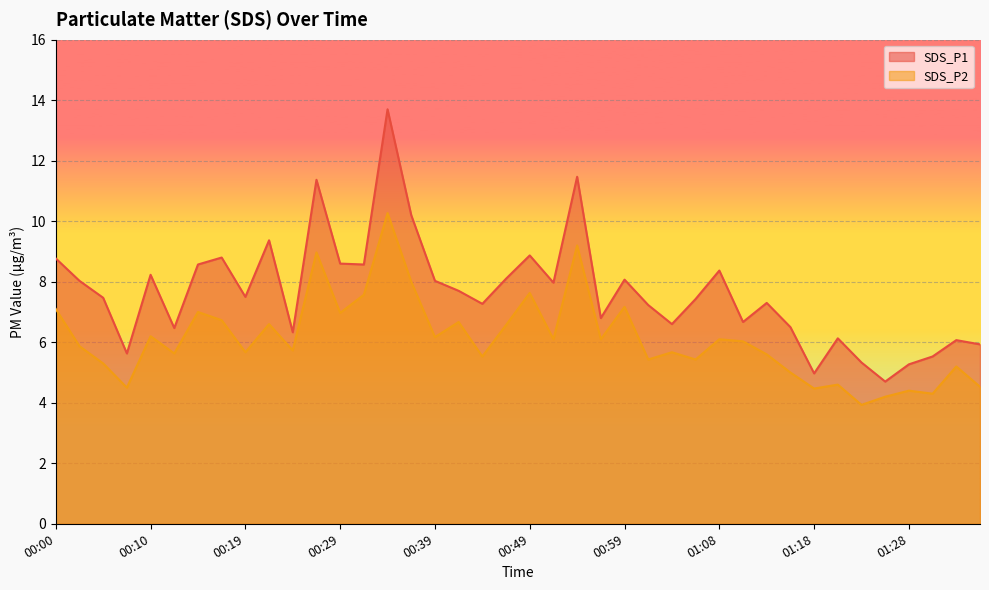

Reading left to right, extract all data points from this chart.

SDS_P1: 8.8	8.0	7.5	5.6	8.2	6.5	8.6	8.8	7.5	9.4	6.3	11.4	8.6	8.6	13.7	10.2	8.0	7.7	7.3	8.1	8.9	8.0	11.5	6.8	8.1	7.2	6.6	7.4	8.4	6.7	7.3	6.5	5.0	6.1	5.3	4.7	5.3	5.5	6.1	5.9
SDS_P2: 7.1	5.9	5.3	4.5	6.2	5.6	7.0	6.7	5.7	6.6	5.7	9.0	7.0	7.6	10.3	8.0	6.2	6.7	5.5	6.6	7.6	6.1	9.2	6.1	7.2	5.4	5.7	5.4	6.1	6.0	5.6	5.0	4.5	4.6	3.9	4.2	4.4	4.3	5.2	4.5